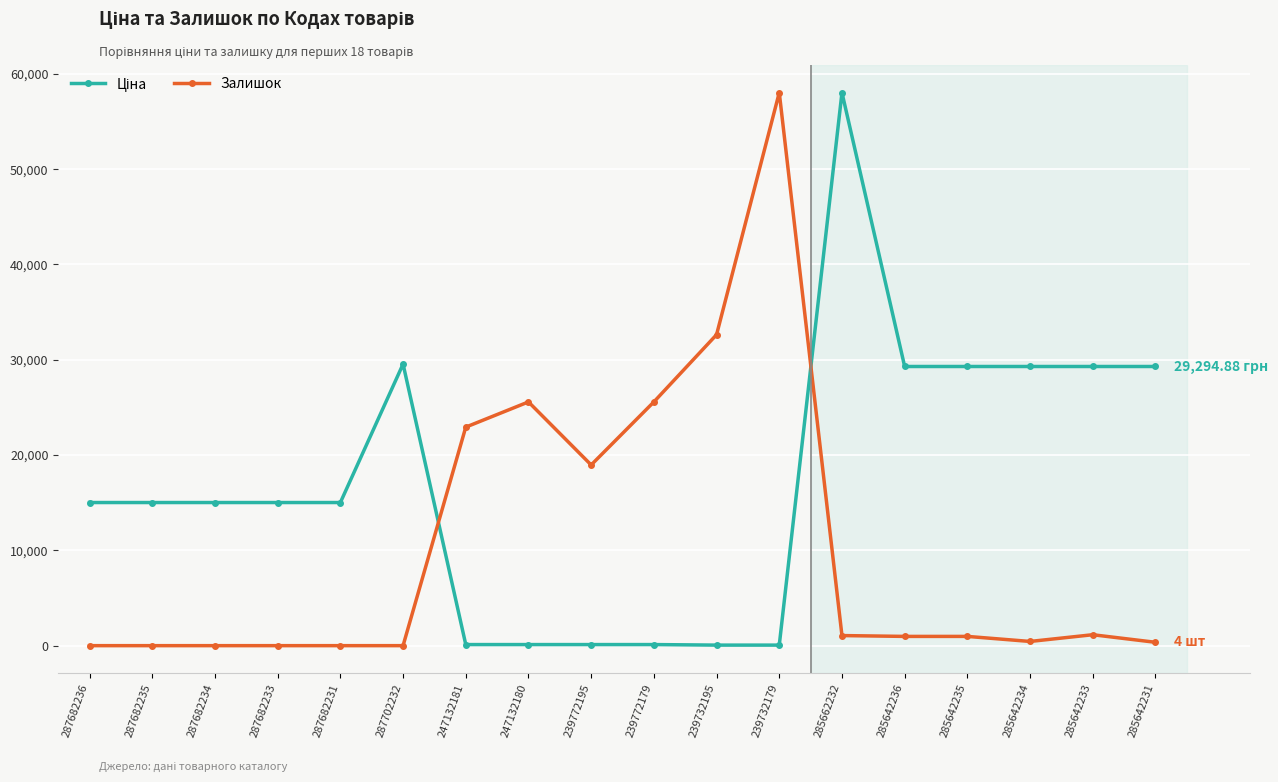

True or false: Залишок has more than 0 interior local peaks.

True